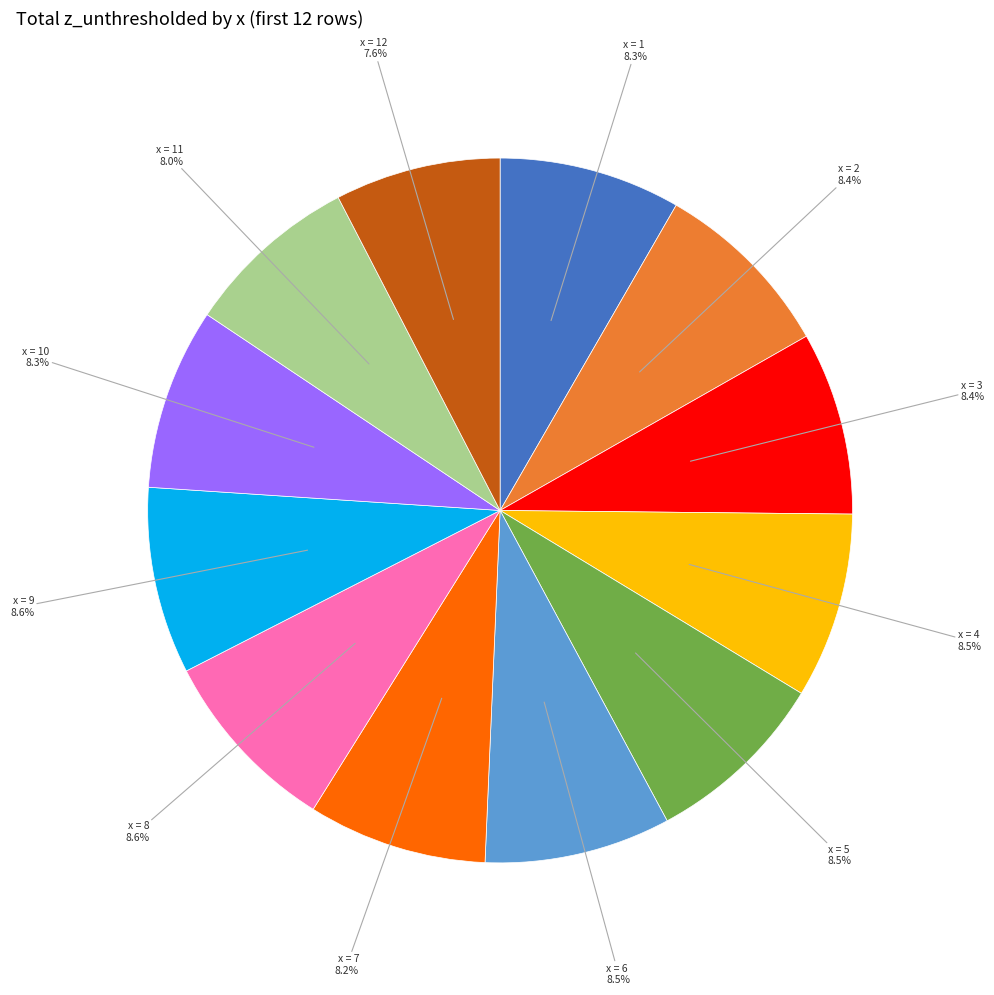

Approximately how many times larger is the value at x = 9 compared to x = 3?

1.0